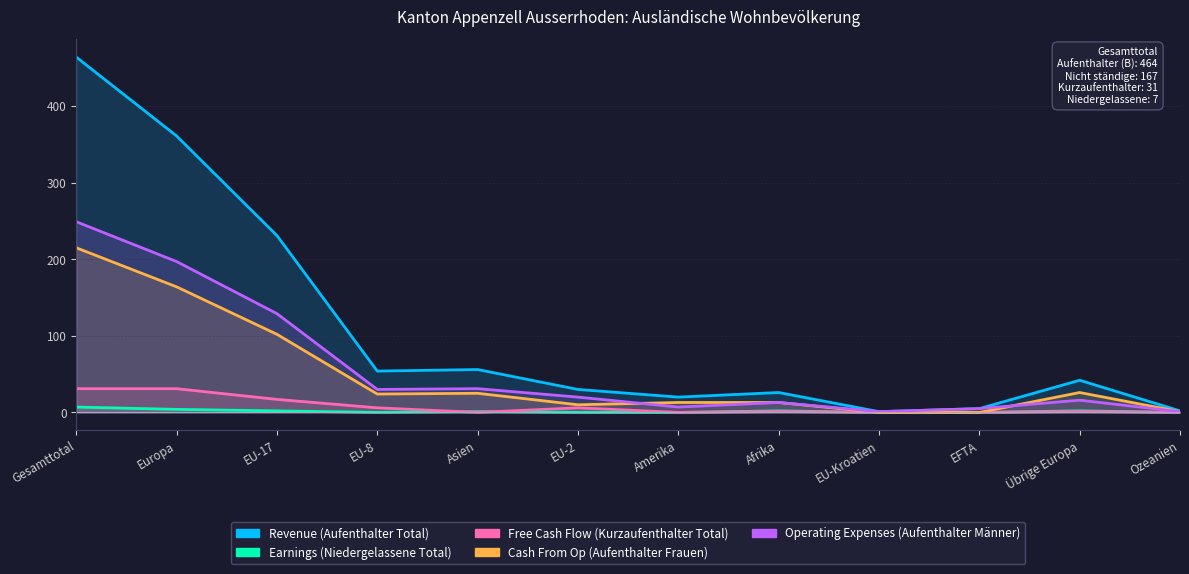

Between EU-2 and Übrige Europa, which is larger?

Übrige Europa